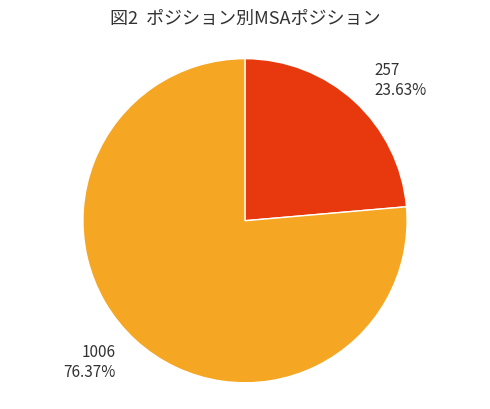

How many segments does this pie chart have?

2